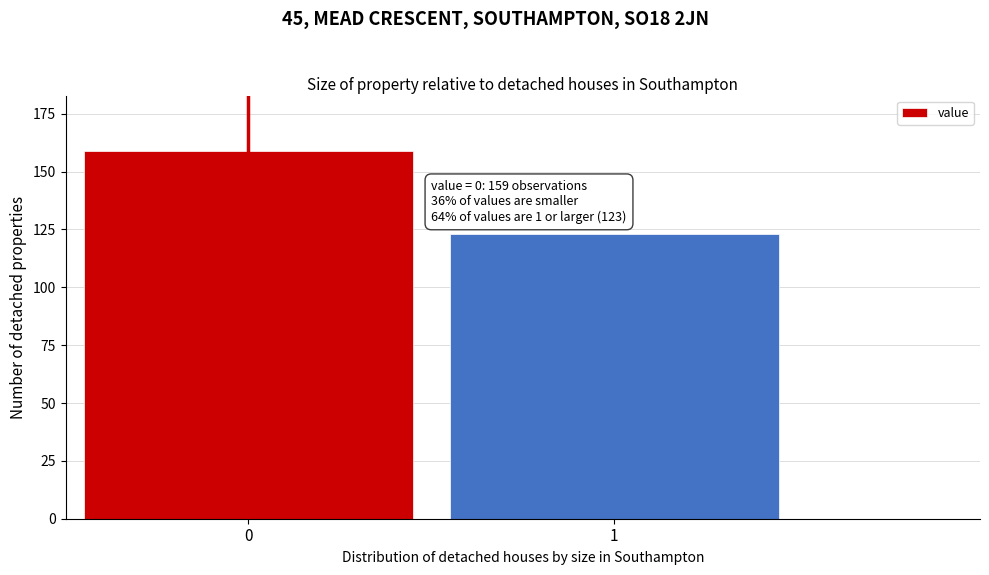

Reading left to right, list all the values displayed in this chart.

0=159	1=123